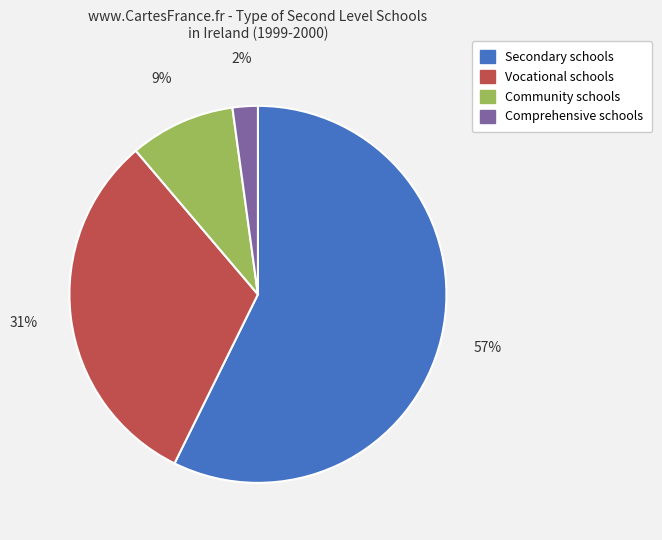

Between Vocational schools and Secondary schools, which is larger?

Secondary schools